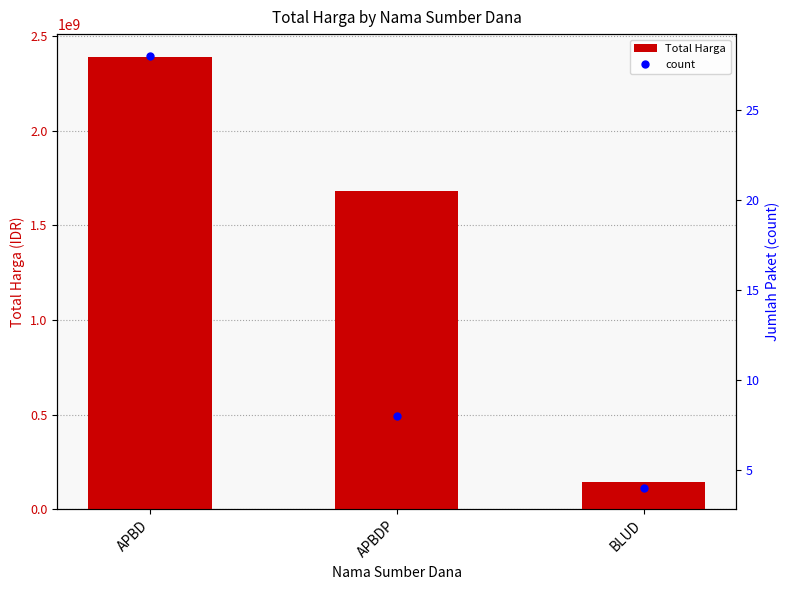

What is the minimum value shown in the chart?

4